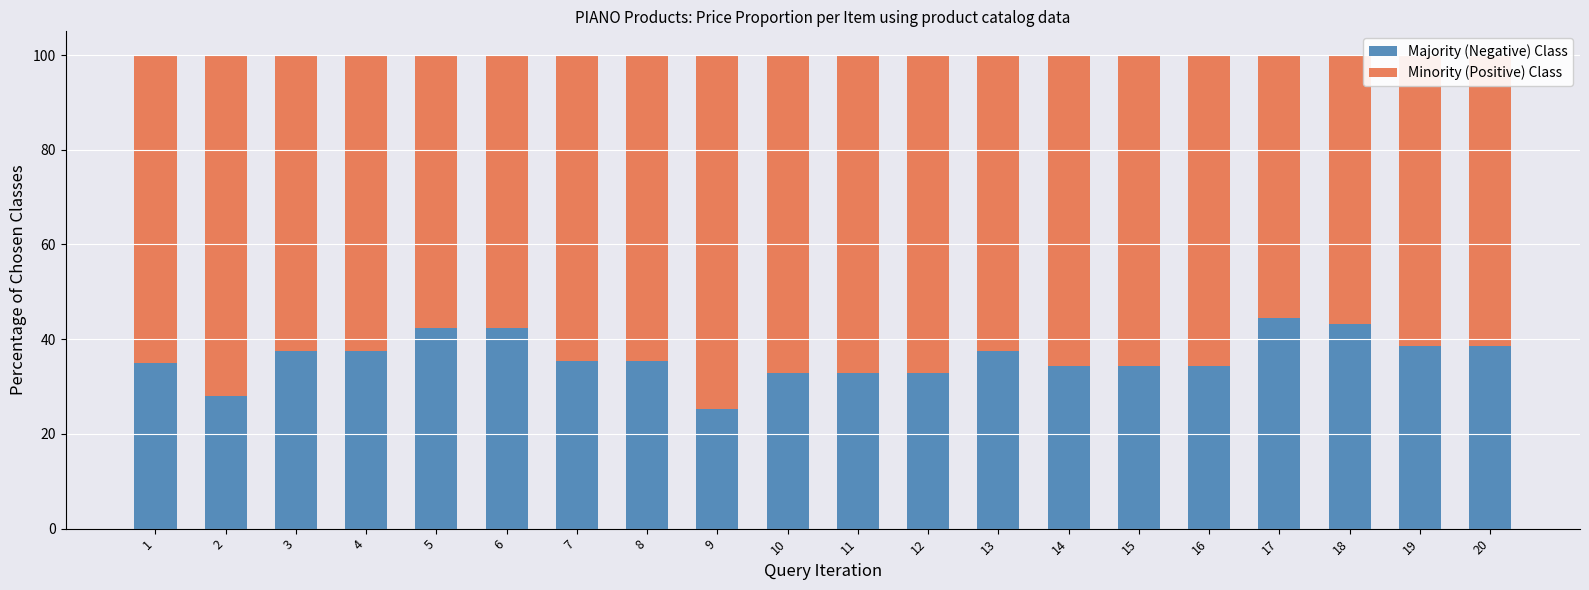

What is the lowest value of the Majority (Negative) Class series?

25.3